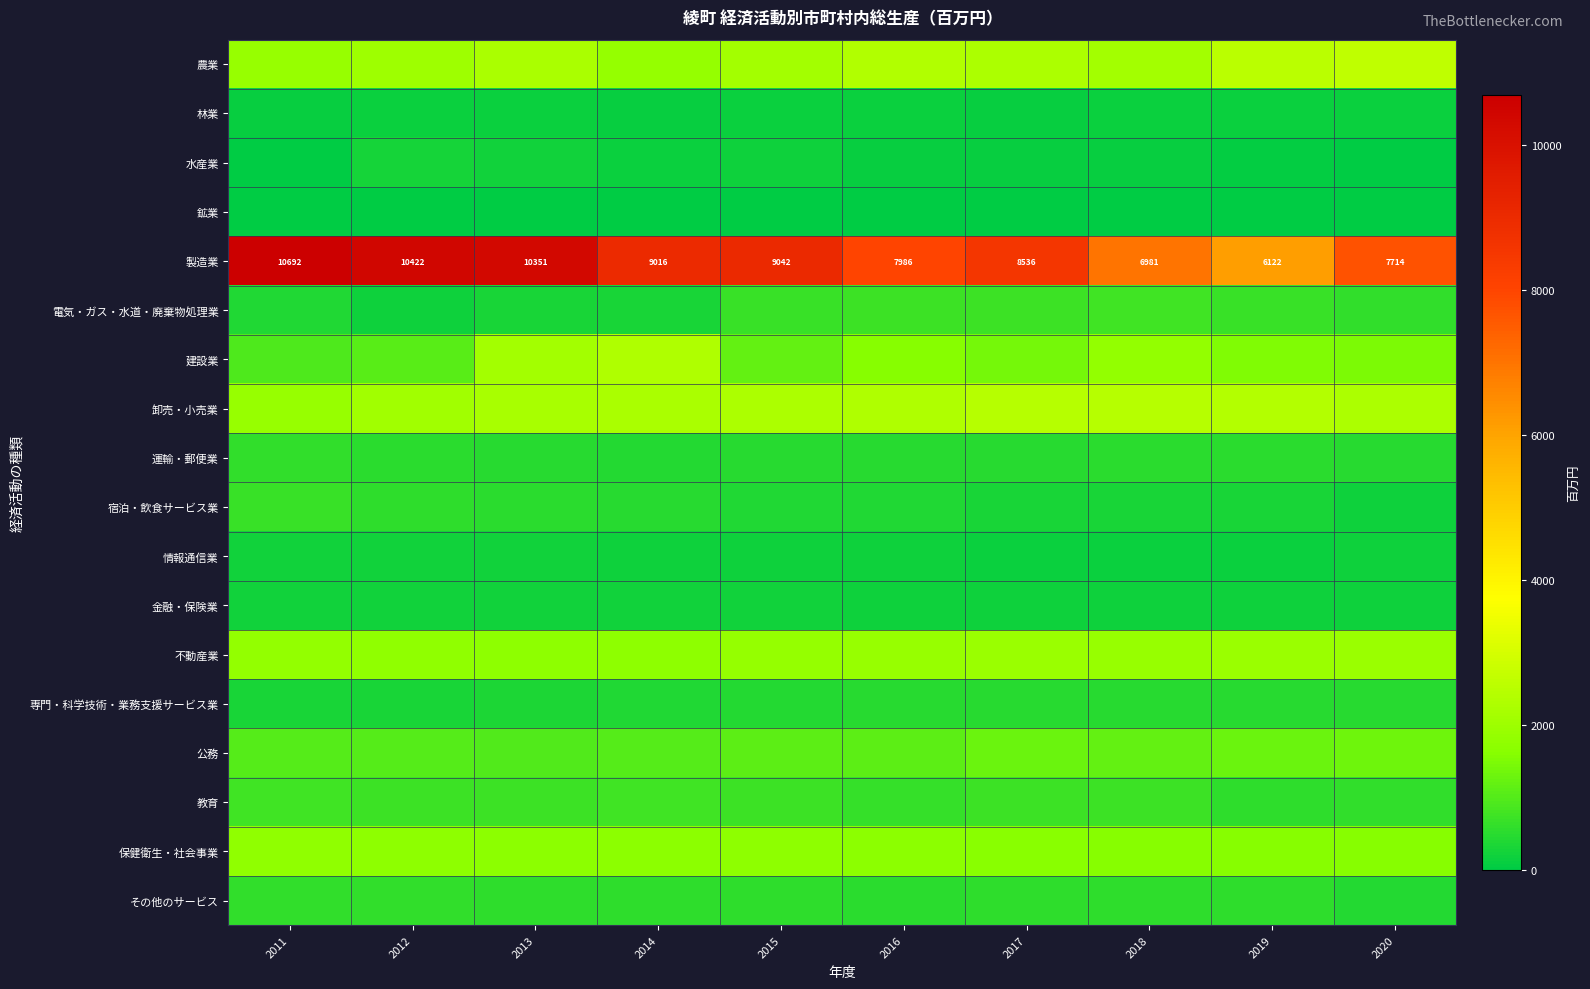

At which label is 製造業 closest to 8406?

2017